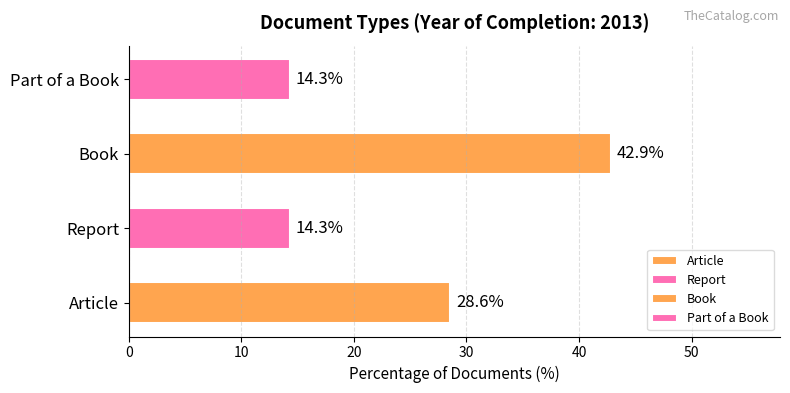

What is the difference between the second highest and minimum values?

14.3